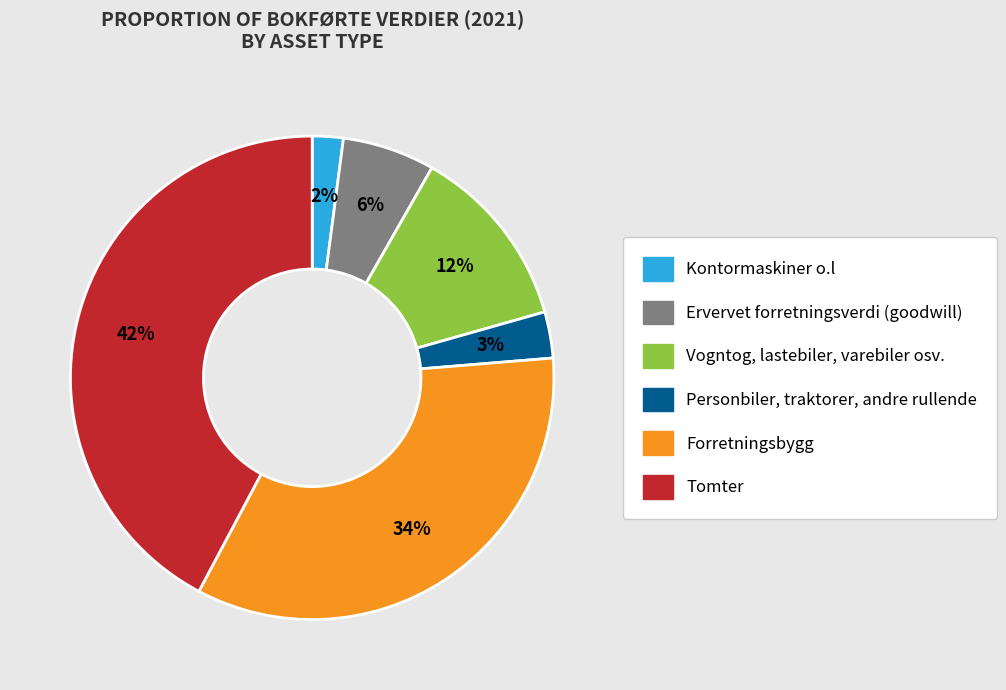

Do Vogntog, lastebiler, varebiler osv. and Kontormaskiner o.l together represent more than half of the pie?

No